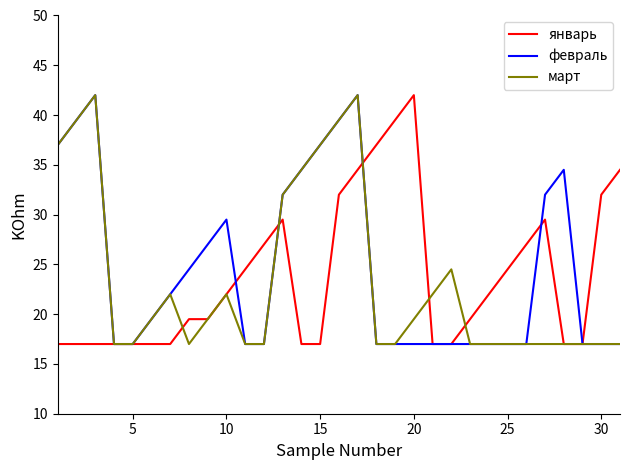

What is the highest value of the январь series?

42.0